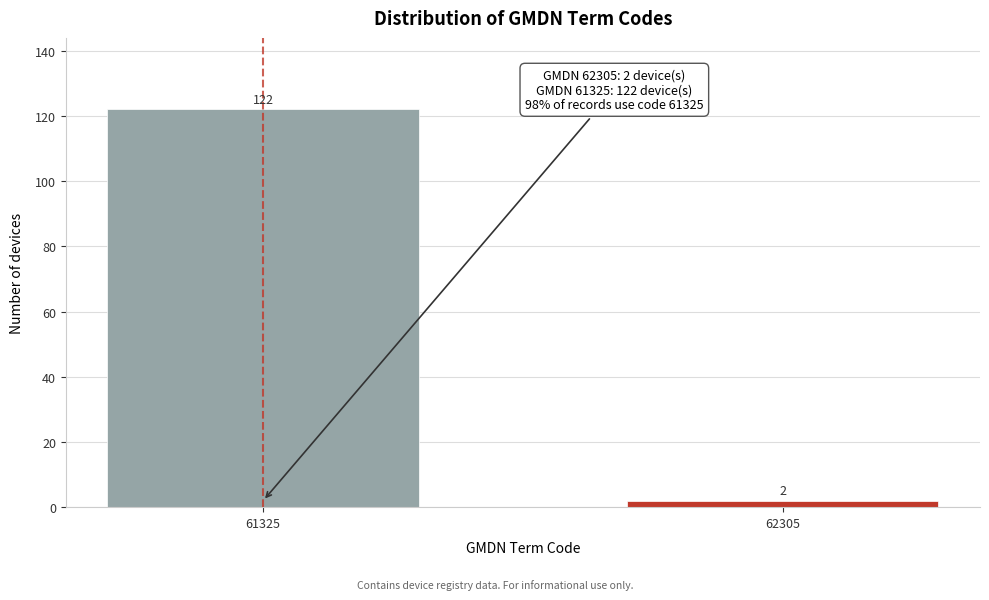

Reading right to left, what are all the values shown in this chart?

62305=2	61325=122